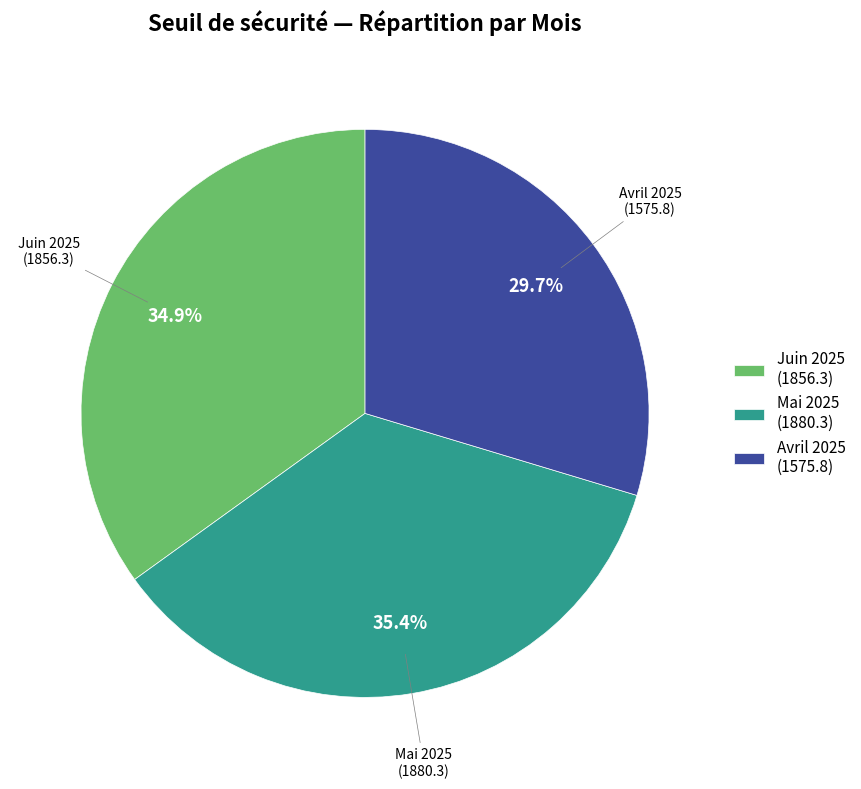

Which has a higher value, Mai 2025 (1880.3) or Avril 2025 (1575.8)?

Mai 2025 (1880.3)